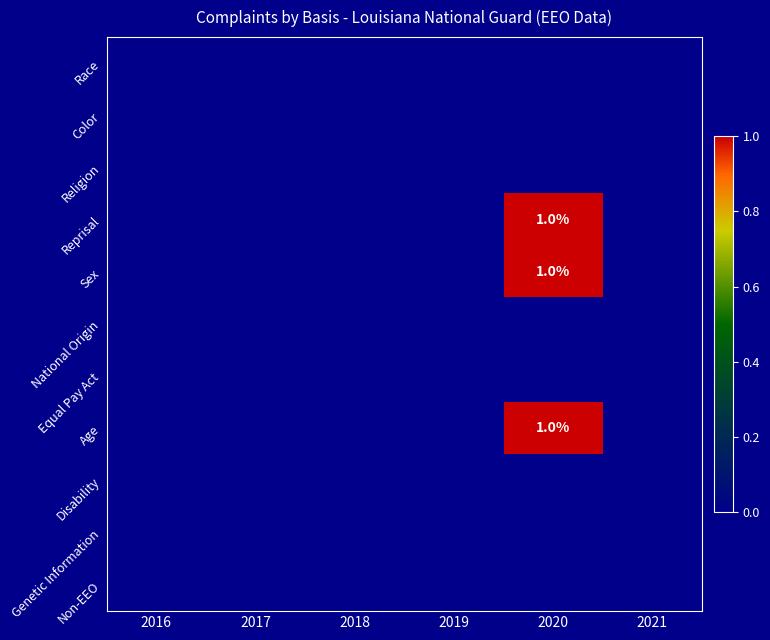

Which series has the largest range (max minus min)?

Reprisal